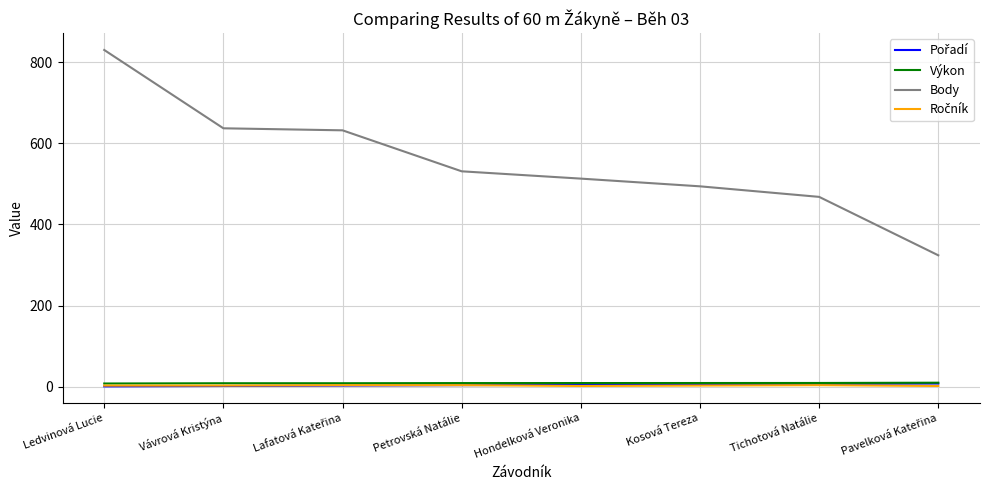

True or false: Body and Výkon cross at least once.

False